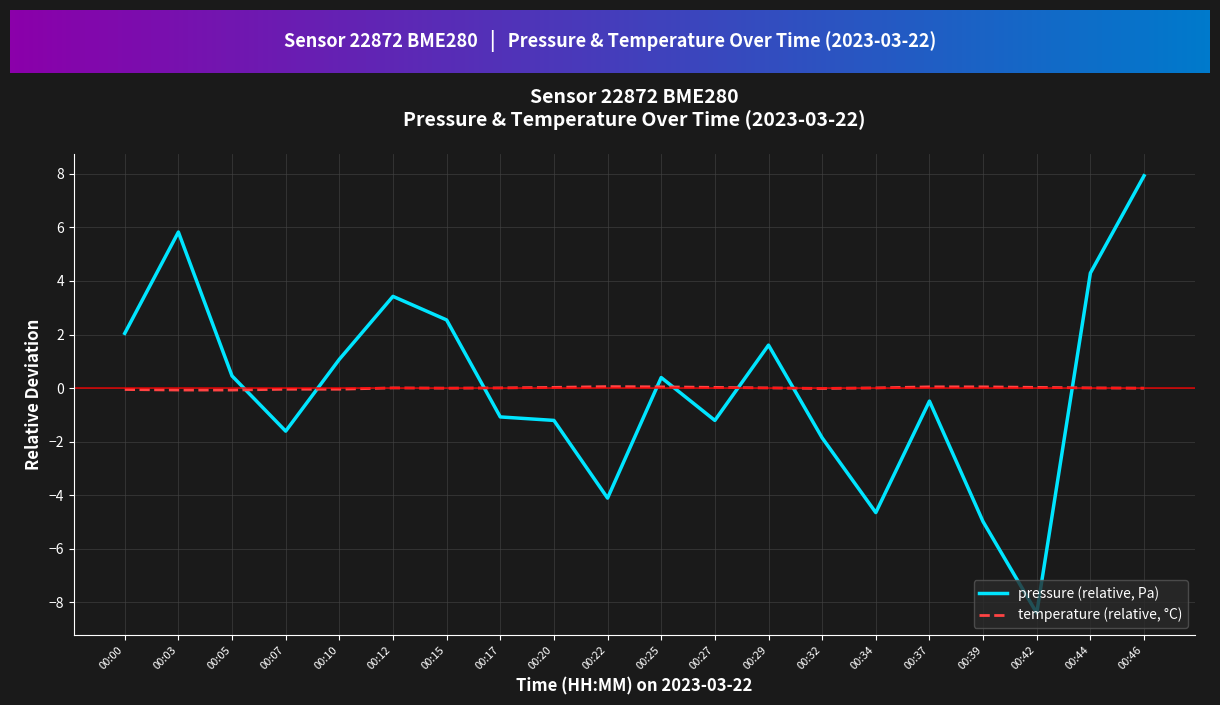

Which label corresponds to the largest value in the chart?

00:46